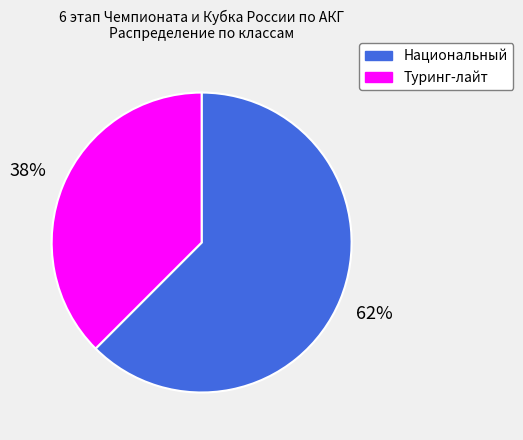

How many segments does this pie chart have?

2